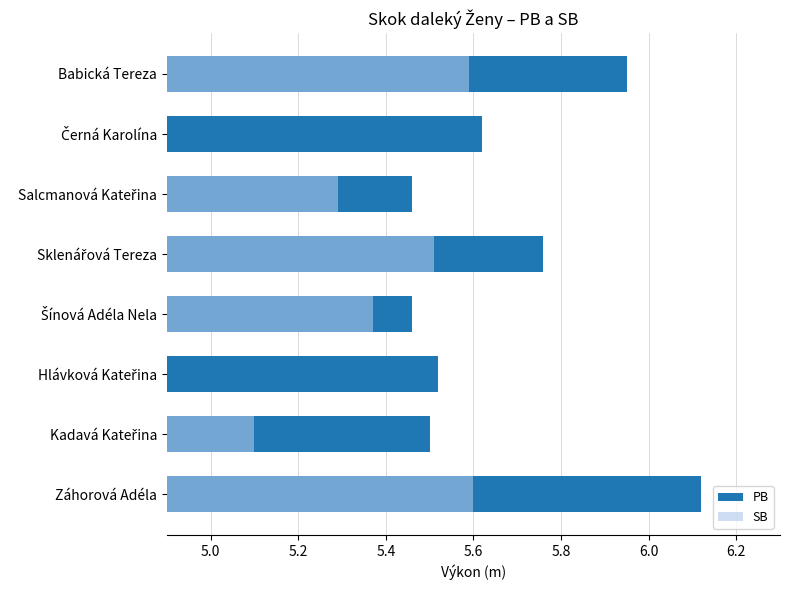

The SB series shows 7.6 at Šínová Adéla Nela. True or false?

False